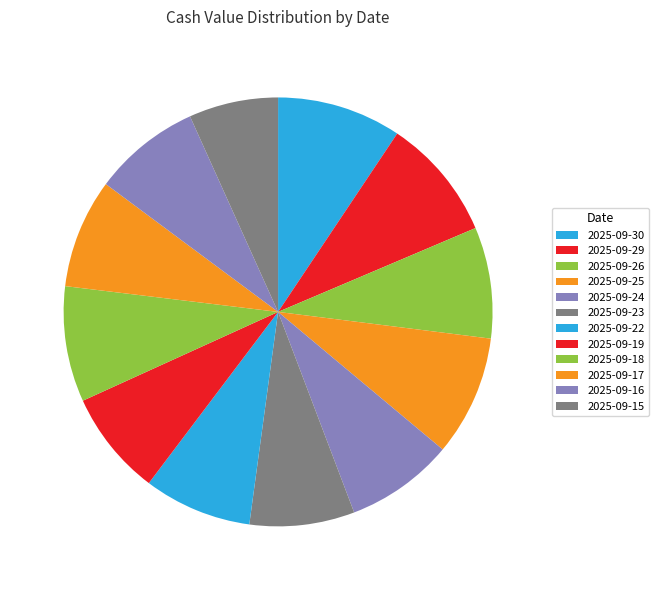

To the nearest percent, what percentage of the pie is 2025-09-22?

8%